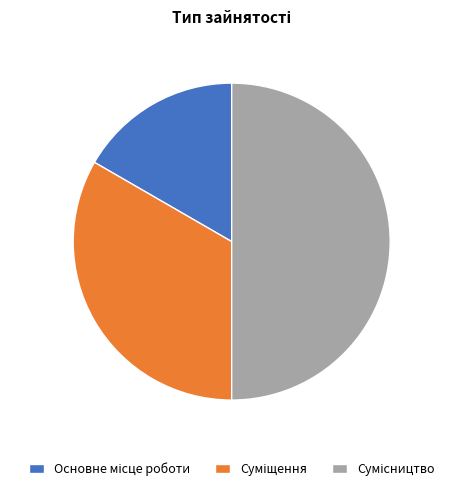

True or false: Сумісництво accounts for 39% of the total.

False